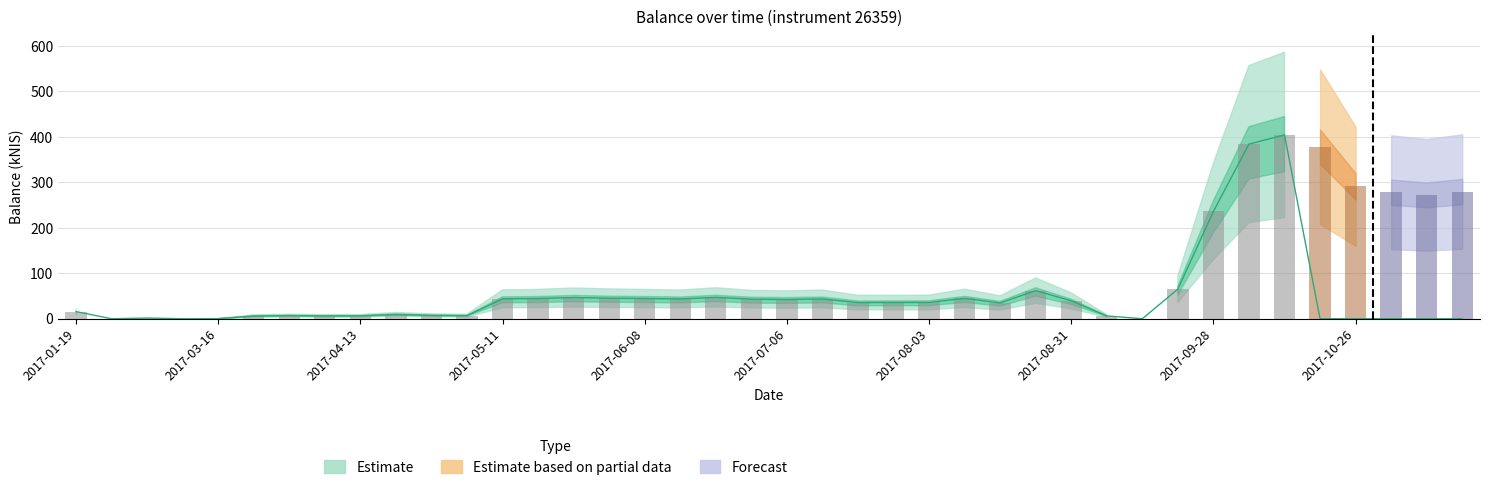

Which label corresponds to the smallest value in the chart?

2017-01-26